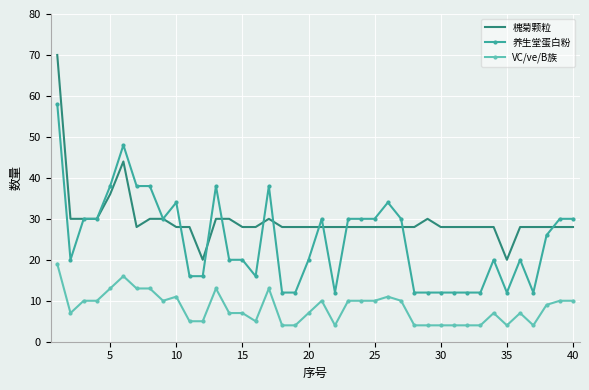

Which series has the widest spread of values?

槐菊颗粒